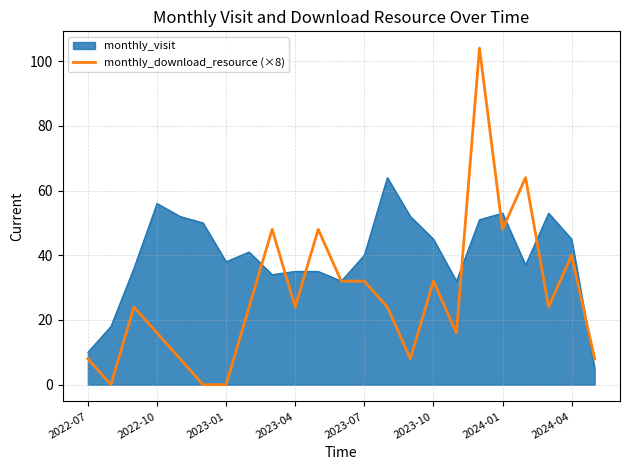

List the series in order of their peak value, highest first.

monthly_download_resource (×8), monthly_visit